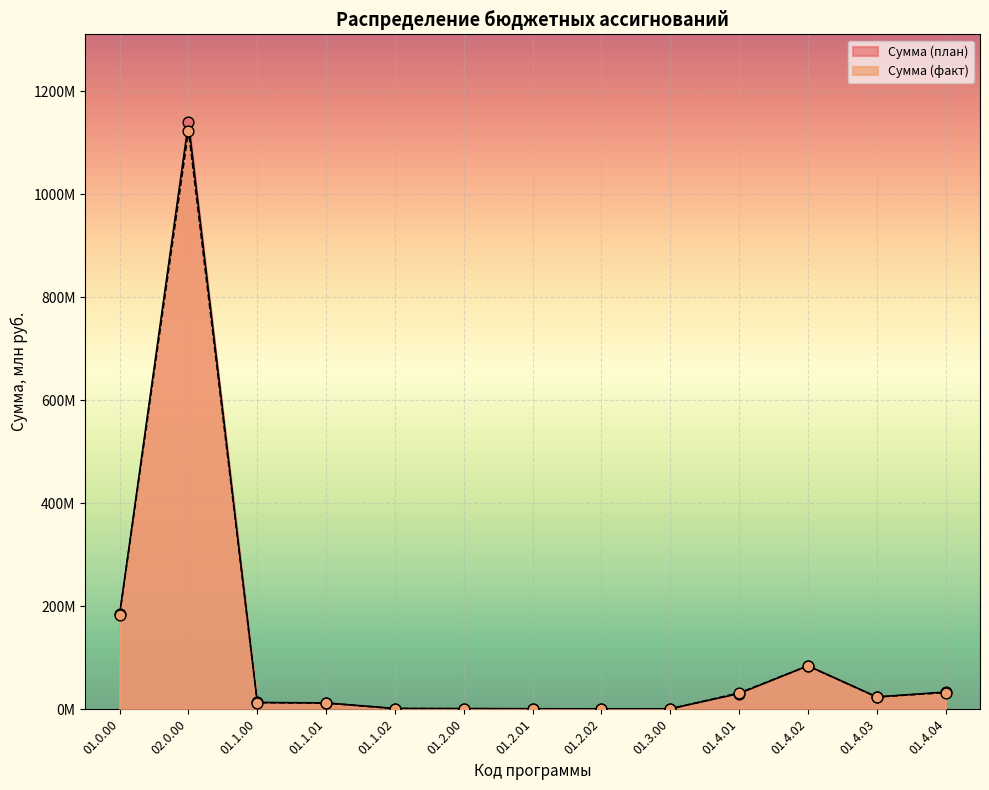

Which series has the largest total across all categories?

Сумма (план)